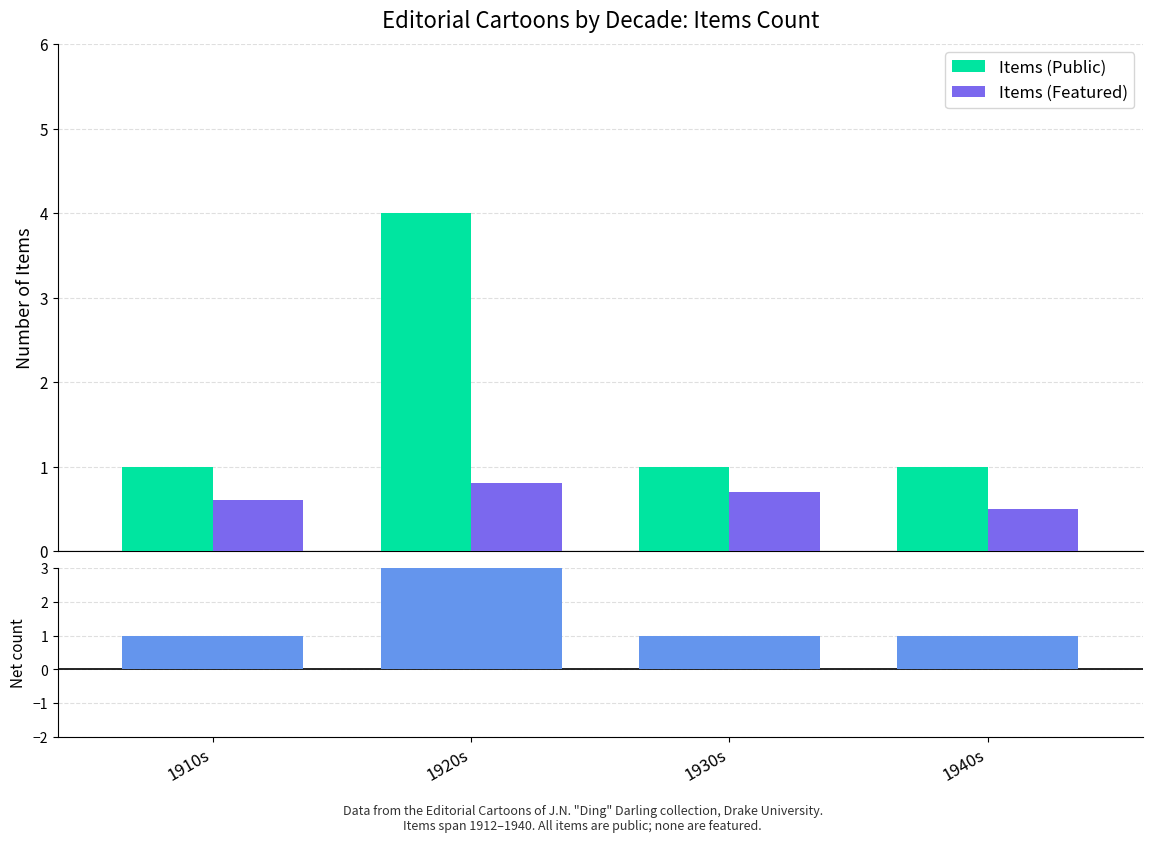

What is the average value of the Items (Public) series?

1.8